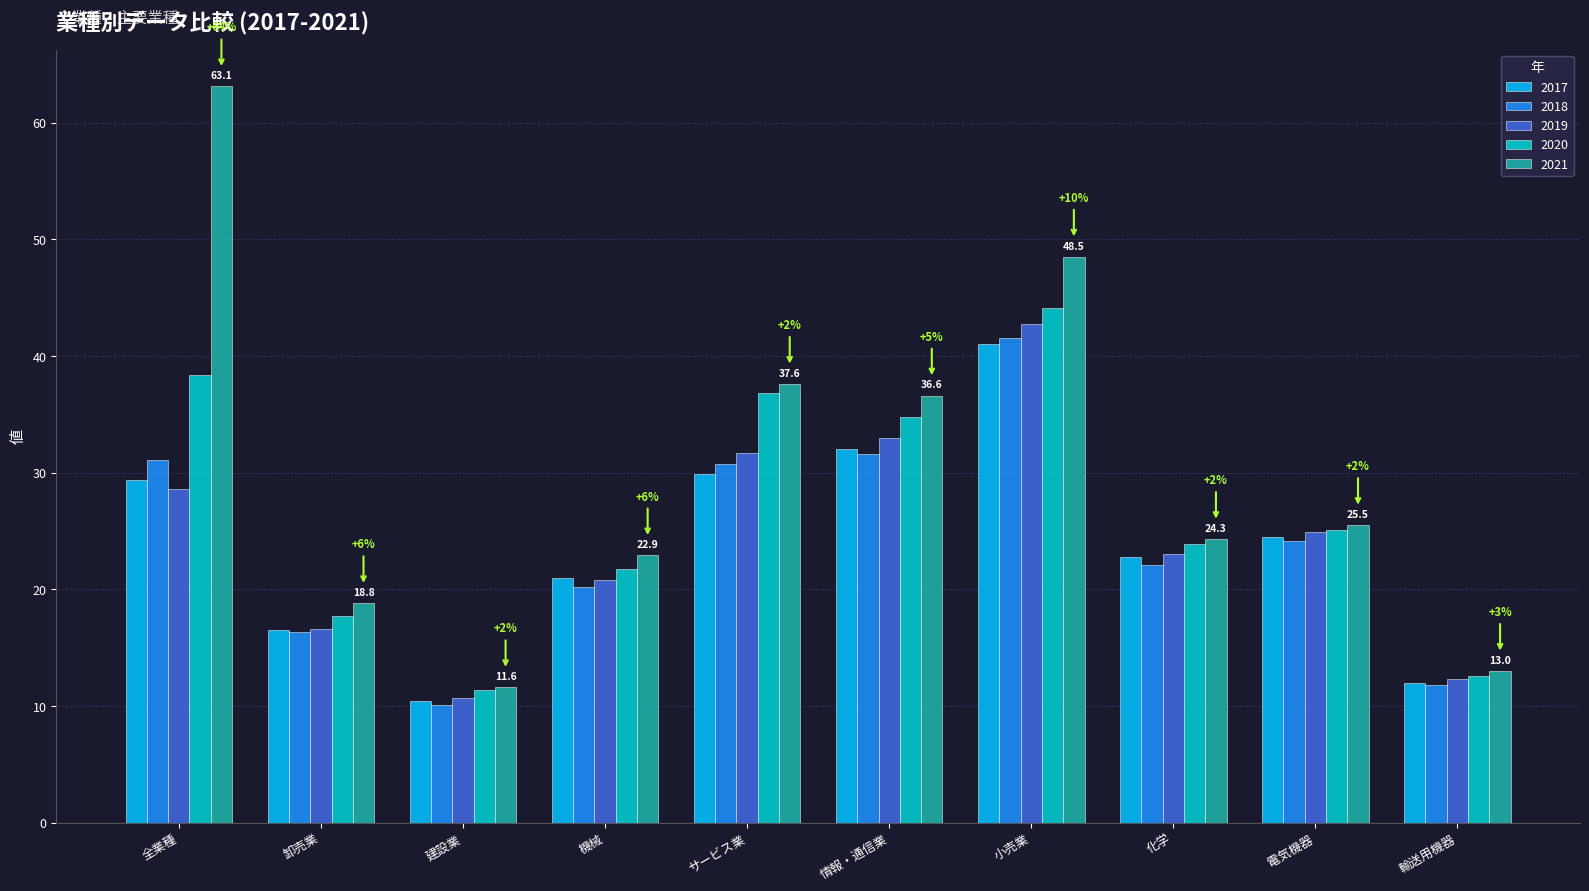

Read the 2020 value at サービス業.

36.8